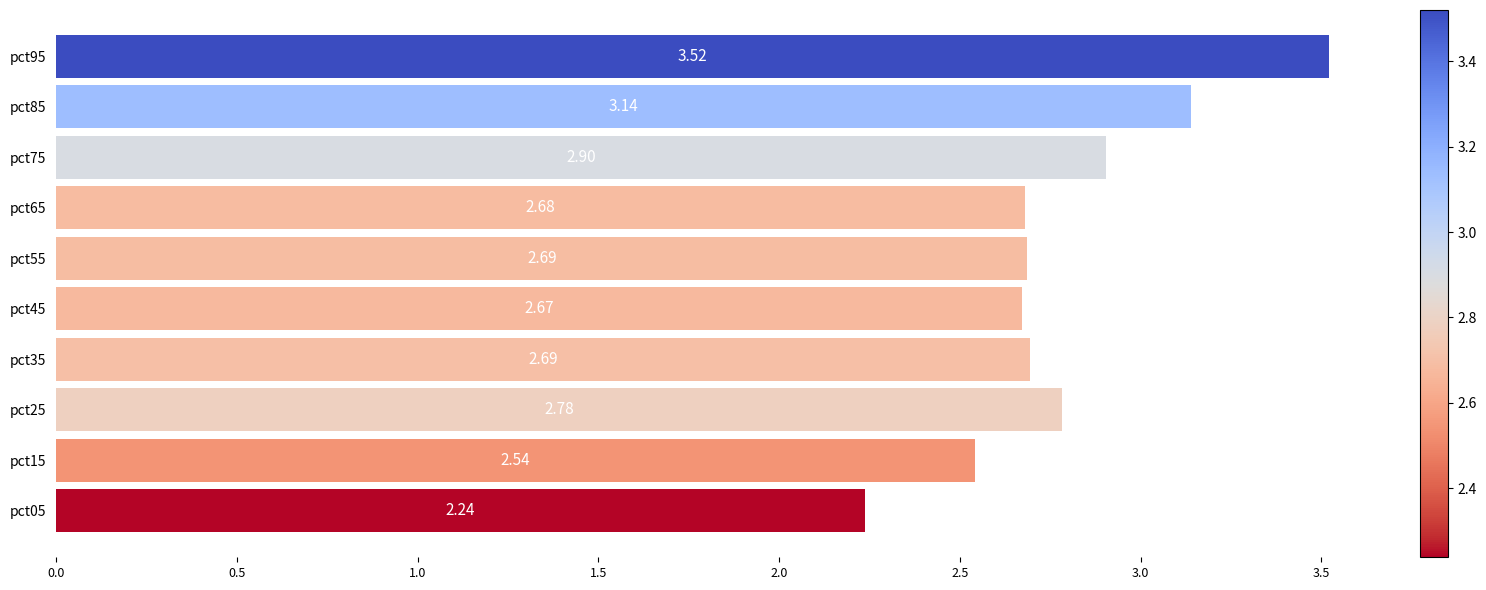

What is the difference between the values at pct95 and pct85?

0.4